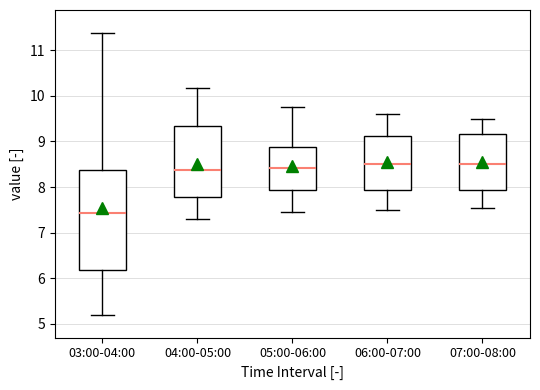

Comparing the boxes themselves (not the whiskers), which one is the tallest?

03:00-04:00